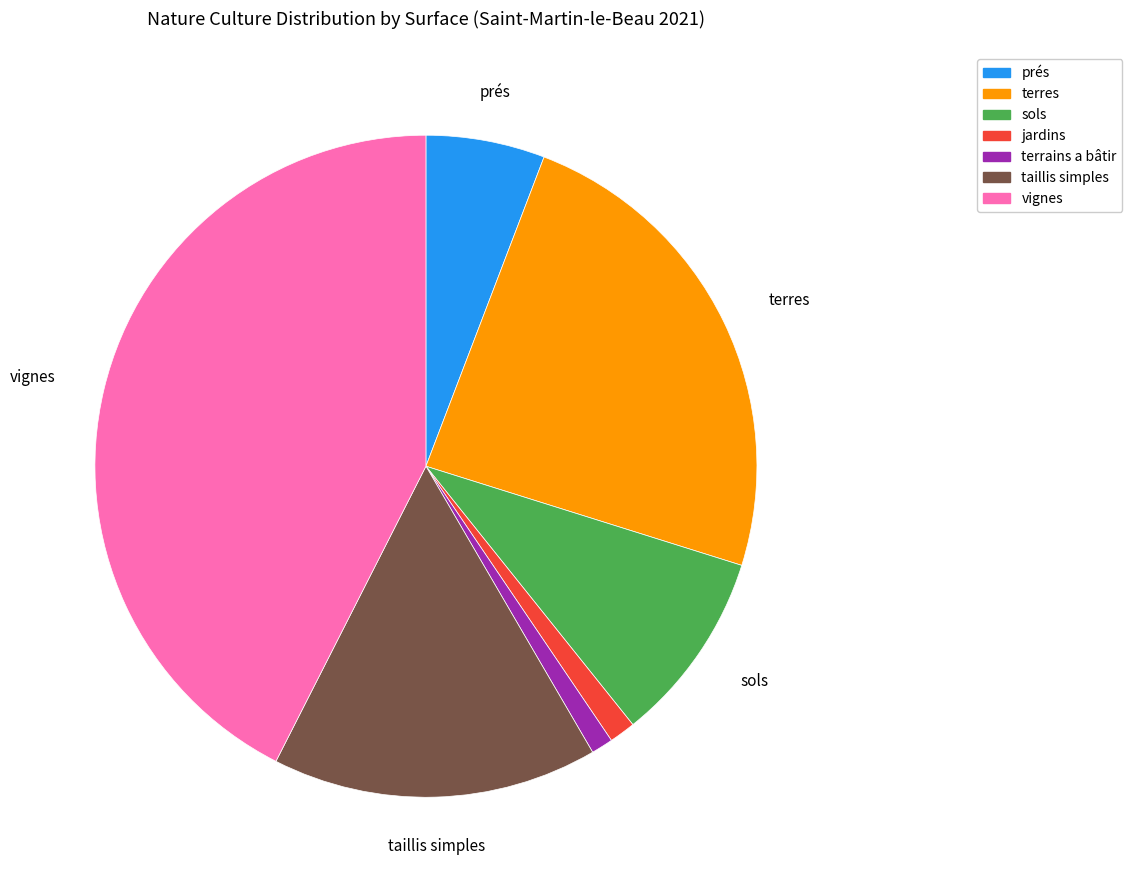

How many slices are in this pie chart?

7